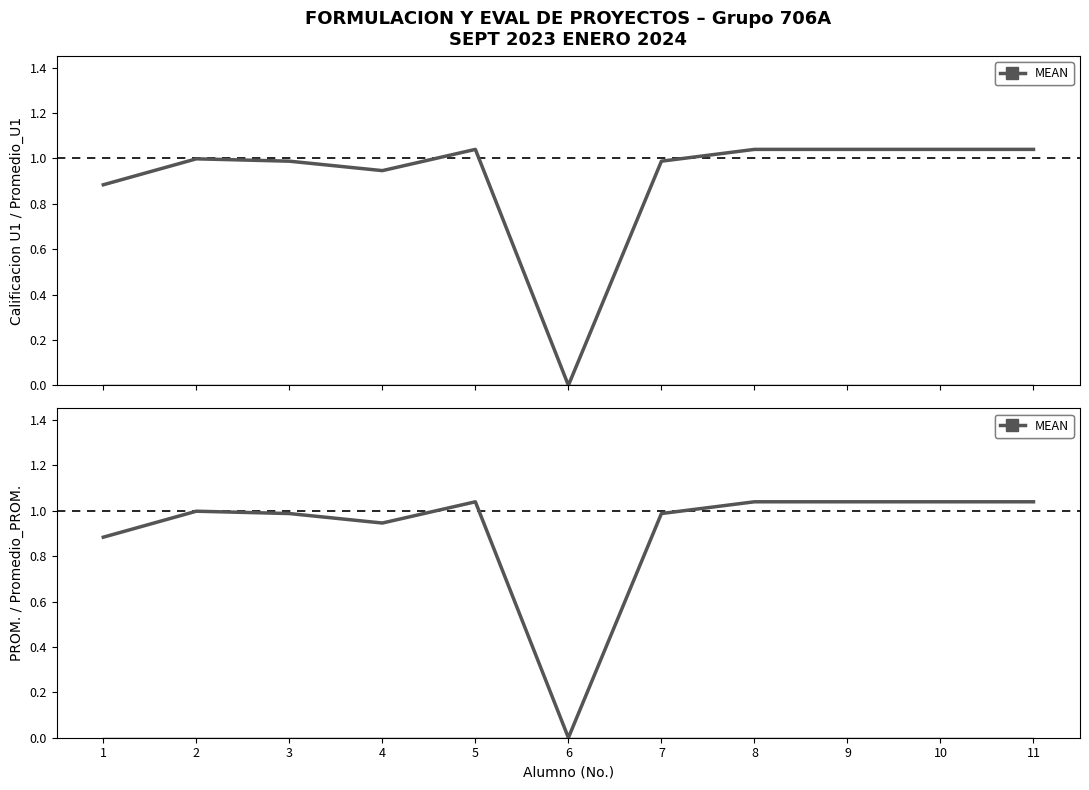

How many values are above zero?

10